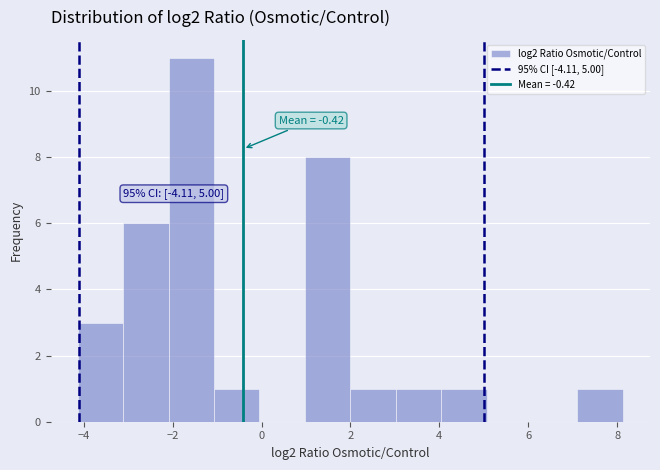

Over which range of the x-axis is the bar tallest?

-2.0 to -1.0